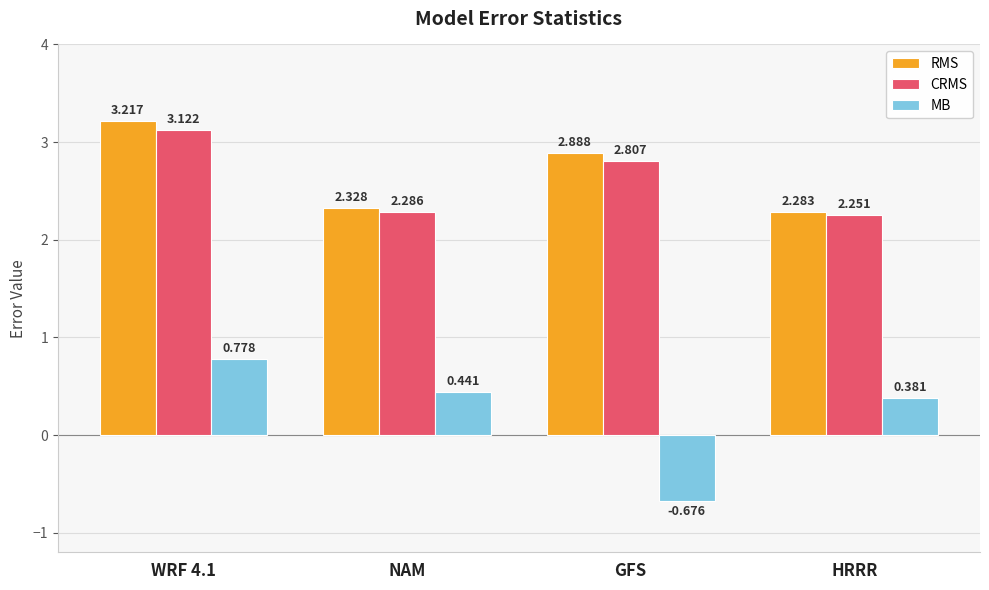

Count the number of data series in this chart.

3